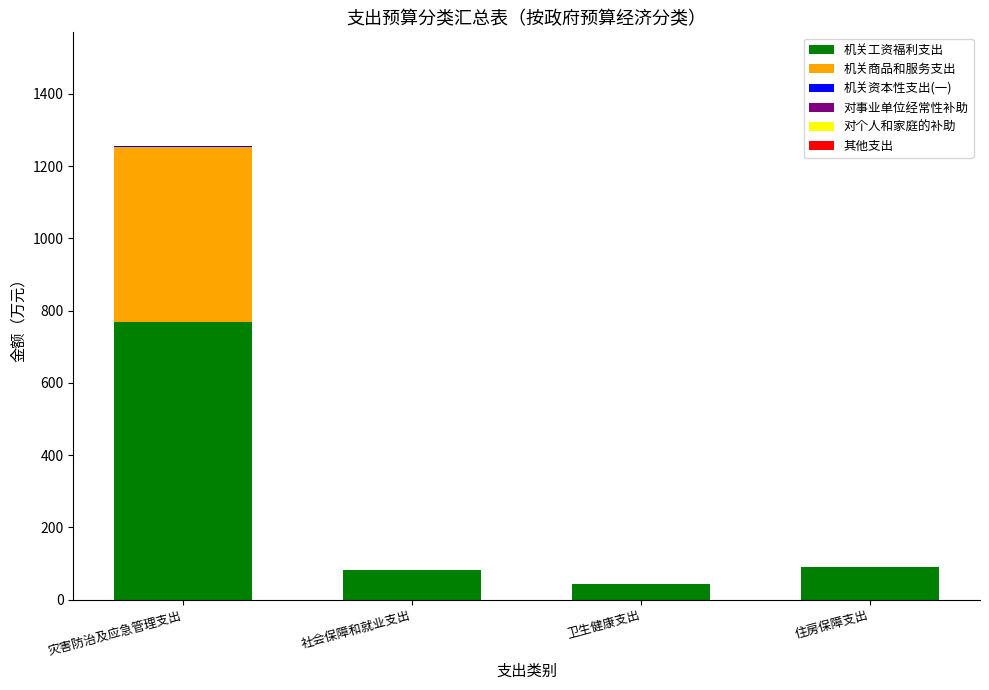

At which category is the sum across all series the highest?

灾害防治及应急管理支出